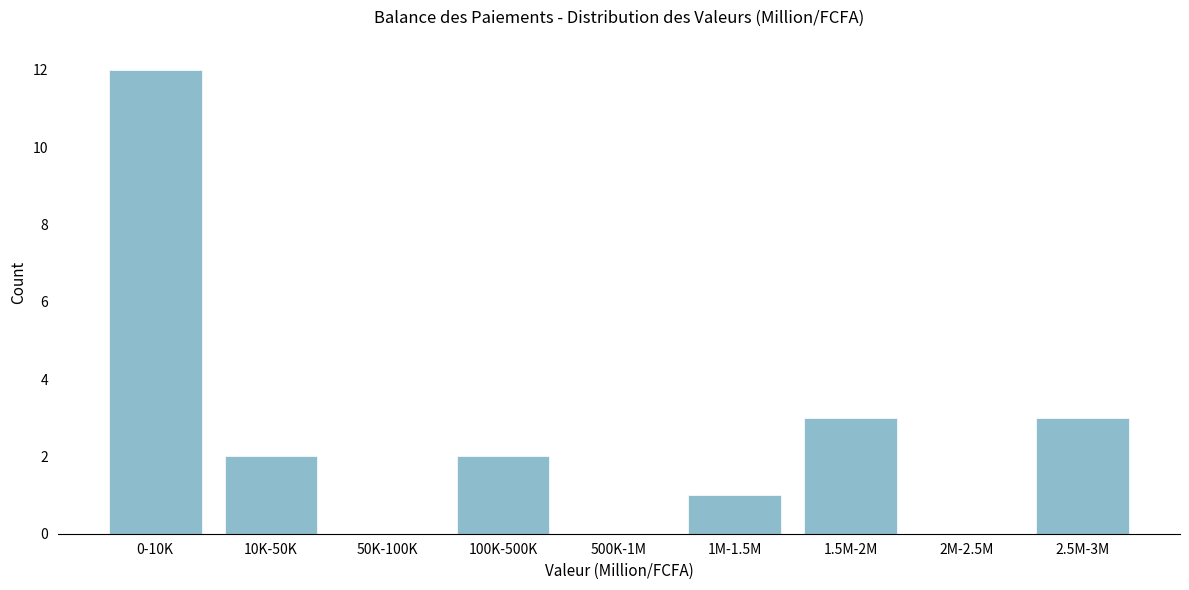

Reading right to left, what are all the values shown in this chart?

2.5M-3M=3	2M-2.5M=0	1.5M-2M=3	1M-1.5M=1	500K-1M=0	100K-500K=2	50K-100K=0	10K-50K=2	0-10K=12